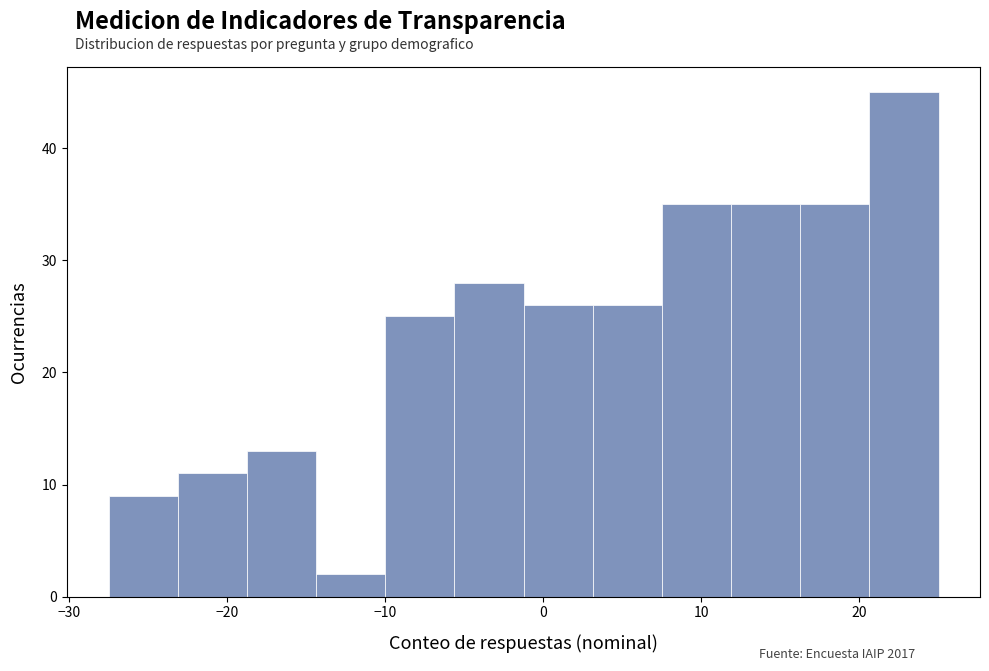

Reading left to right, list every bar in this chart as the range it spans on the x-axis followed by its height. Neither the bar edges nor the heights are printed on the chart, so give them approximately, as read against the axes.

-27 to -23: 9
-23 to -19: 11
-19 to -14: 13
-14 to -10: 2
-10 to -6: 25
-6 to -1: 28
-1 to 3: 26
3 to 8: 26
8 to 12: 35
12 to 16: 35
16 to 21: 35
21 to 25: 45